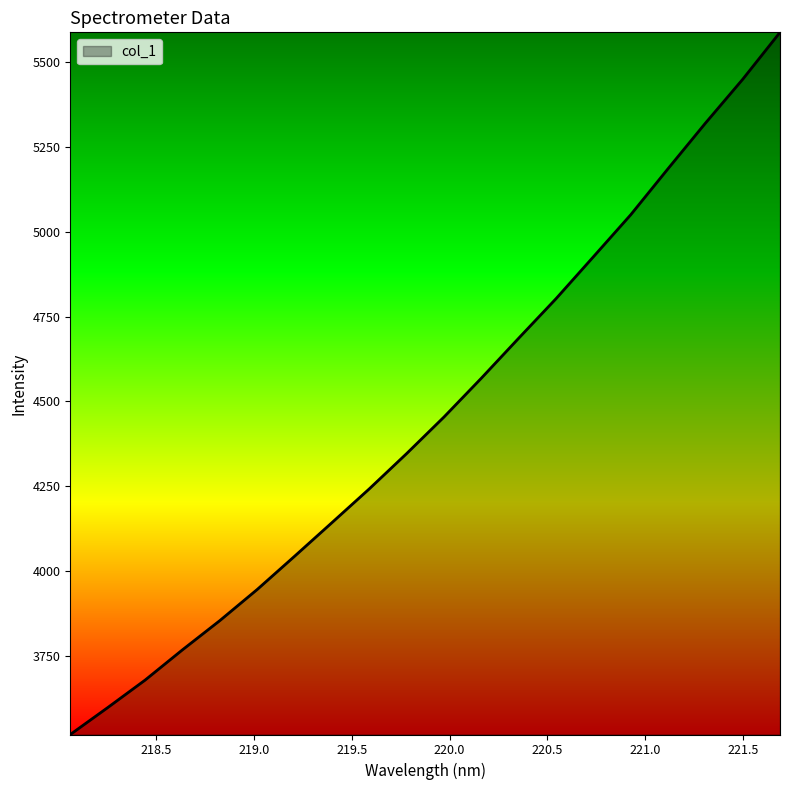

What is the smallest value displayed?

3517.6